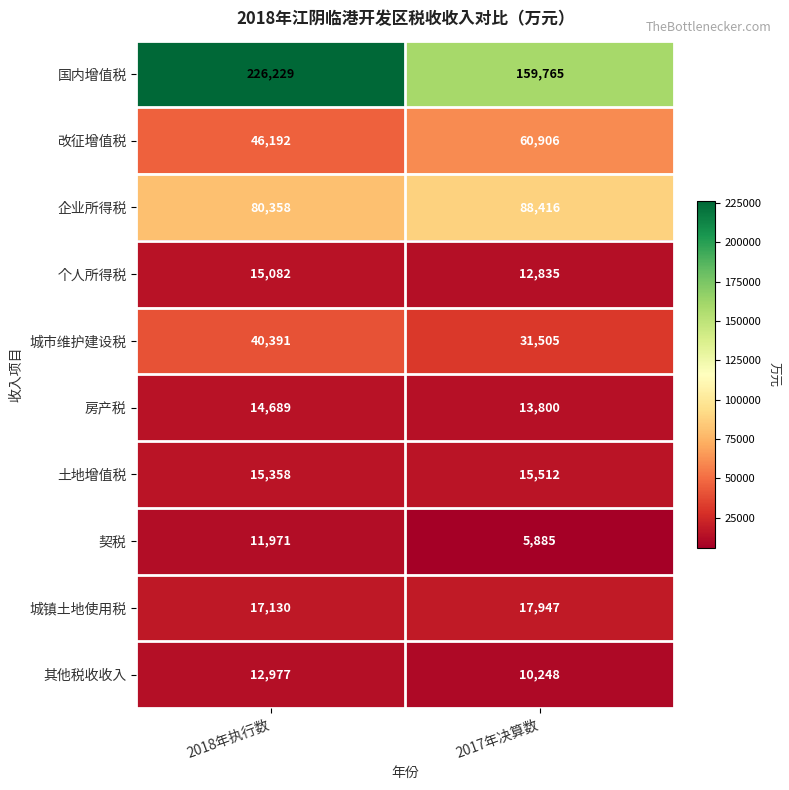

Which series has the widest spread of values?

国内增值税